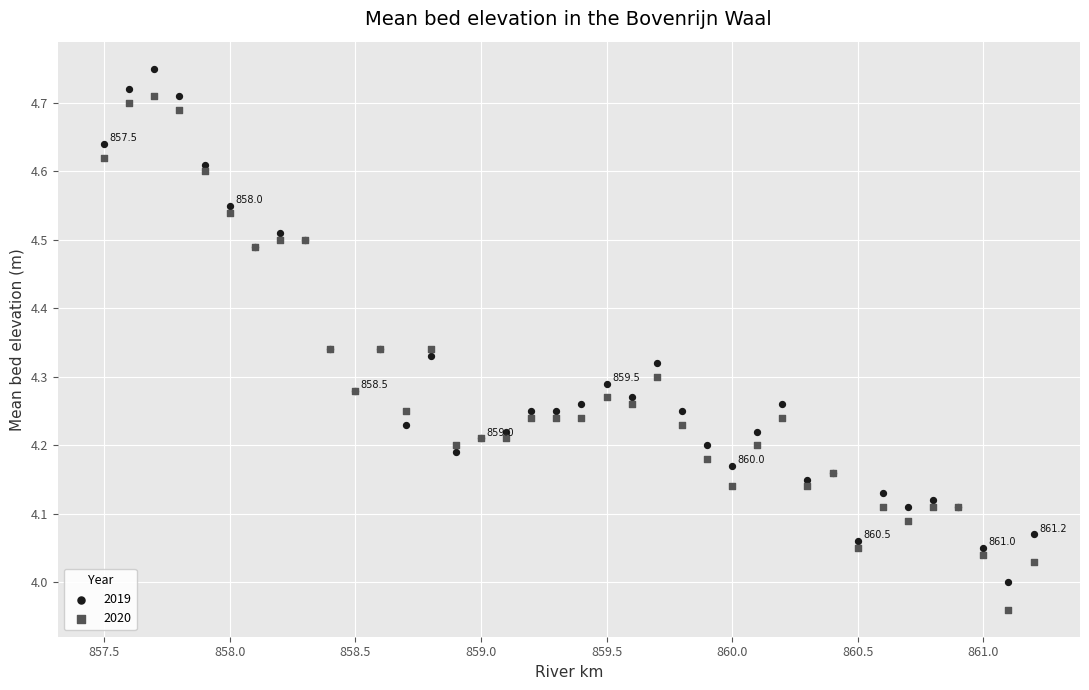

Which series contains the lowest Y value?

2020